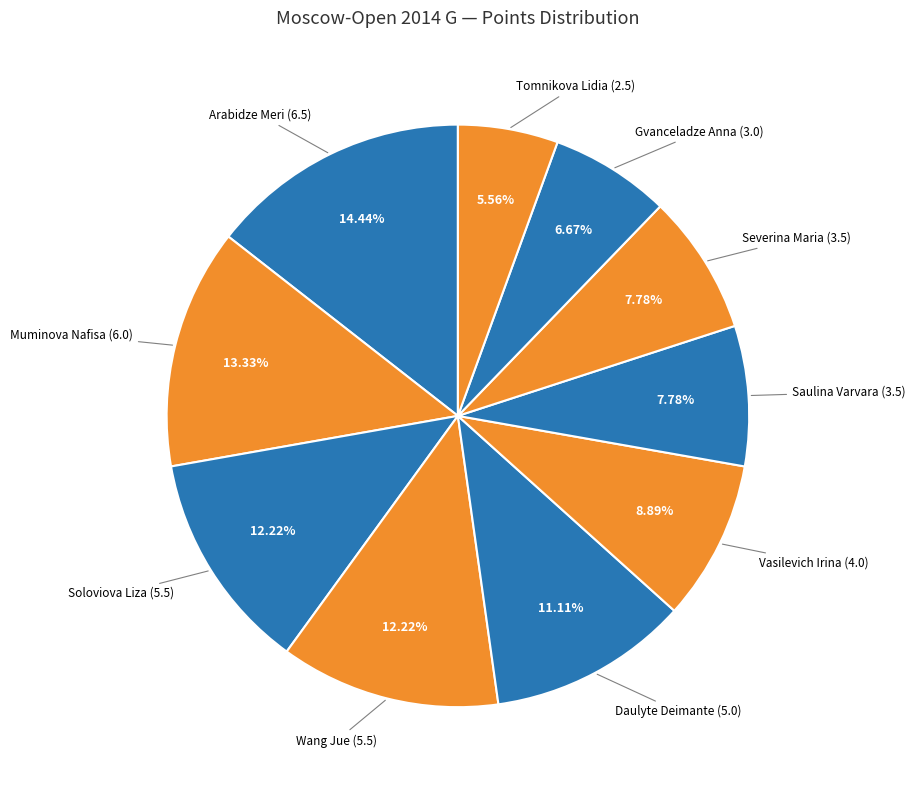

Does any single category account for the majority?

No